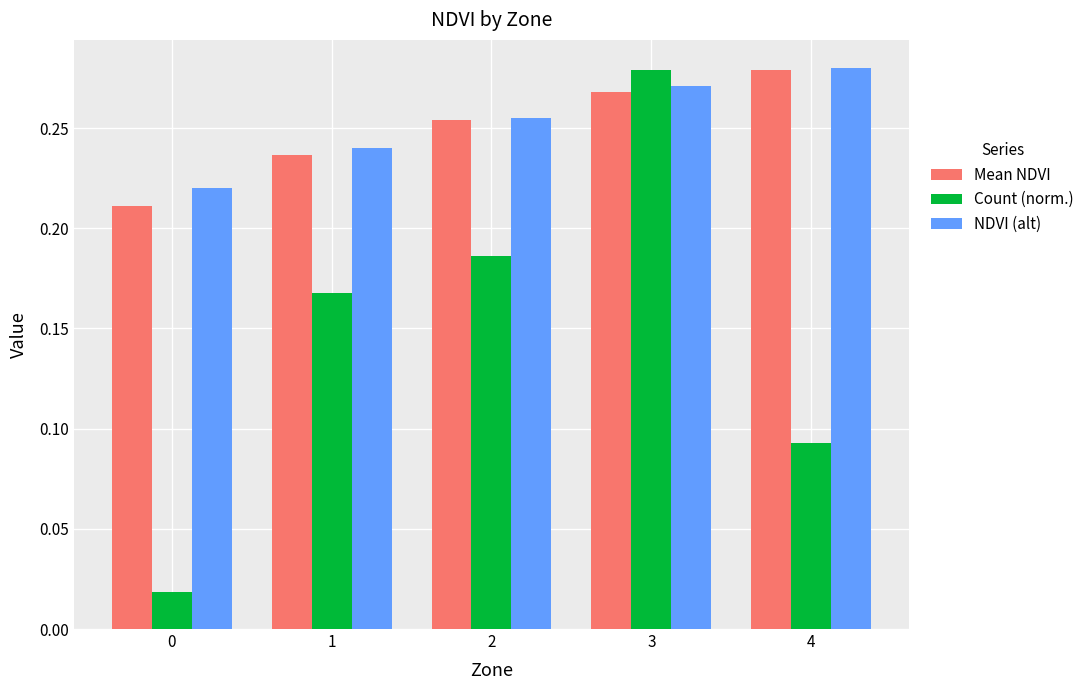

At how many categories does at least one series exceed 0?

5